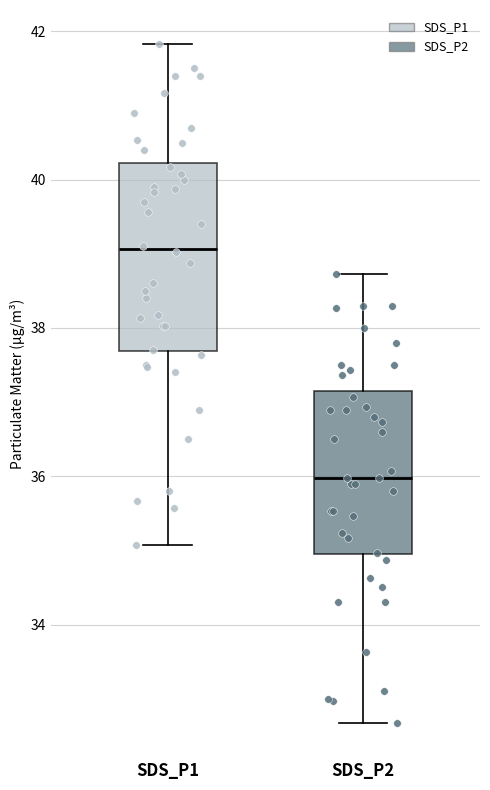

Reading left to right, transcribe this box plot: for each box, give where its median line is, the range the box spans, and where its two whiskers end, as read against the y-axis. The values are not printed on the chart, so give them approximately, as read against the axis.

SDS_P1: median 39.0, box 37.6 to 40.2, whiskers 35.0 to 41.8
SDS_P2: median 36.0, box 35.0 to 37.2, whiskers 32.6 to 38.8